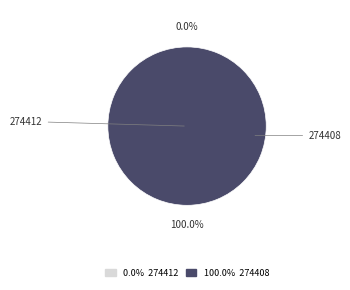

To the nearest percent, what is the difference between the 274412 and 274408 slice percentages?

100%